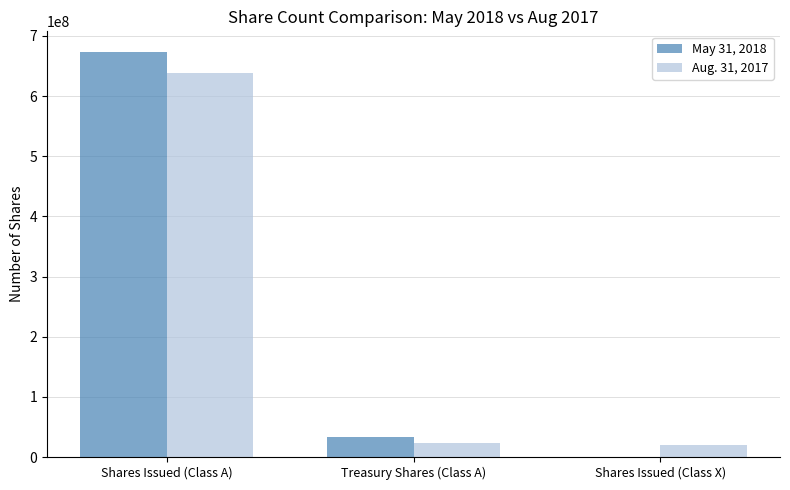

At which category is the sum across all series the highest?

Shares Issued (Class A)